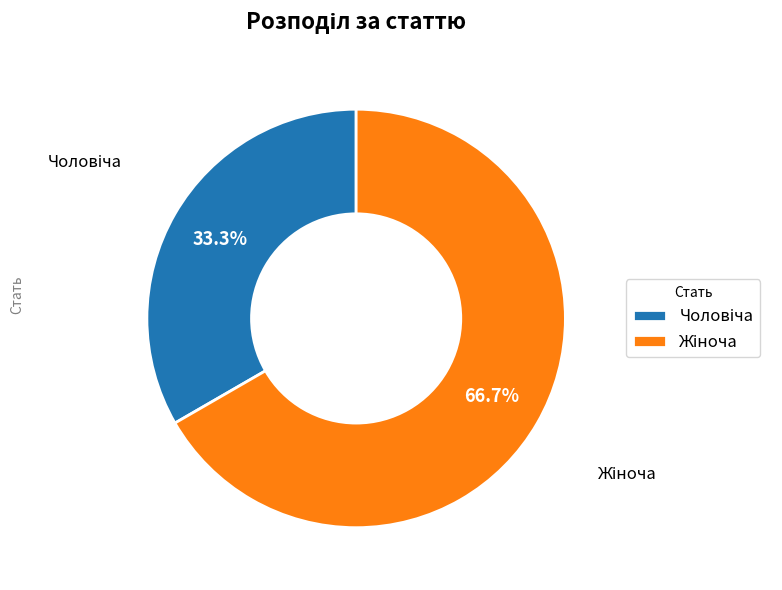

To the nearest percent, what is the average slice percentage?

50%